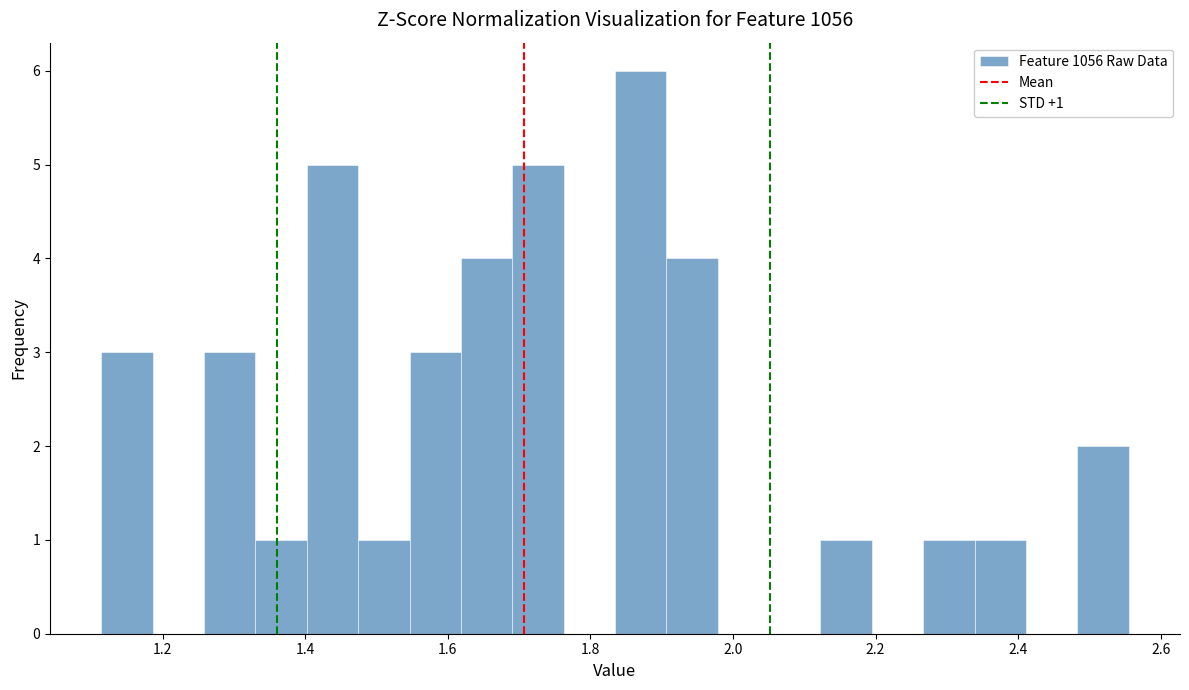

Around what value on the x-axis is the tallest bar? Give the approximate position of its centre, as read against the axis.

1.88